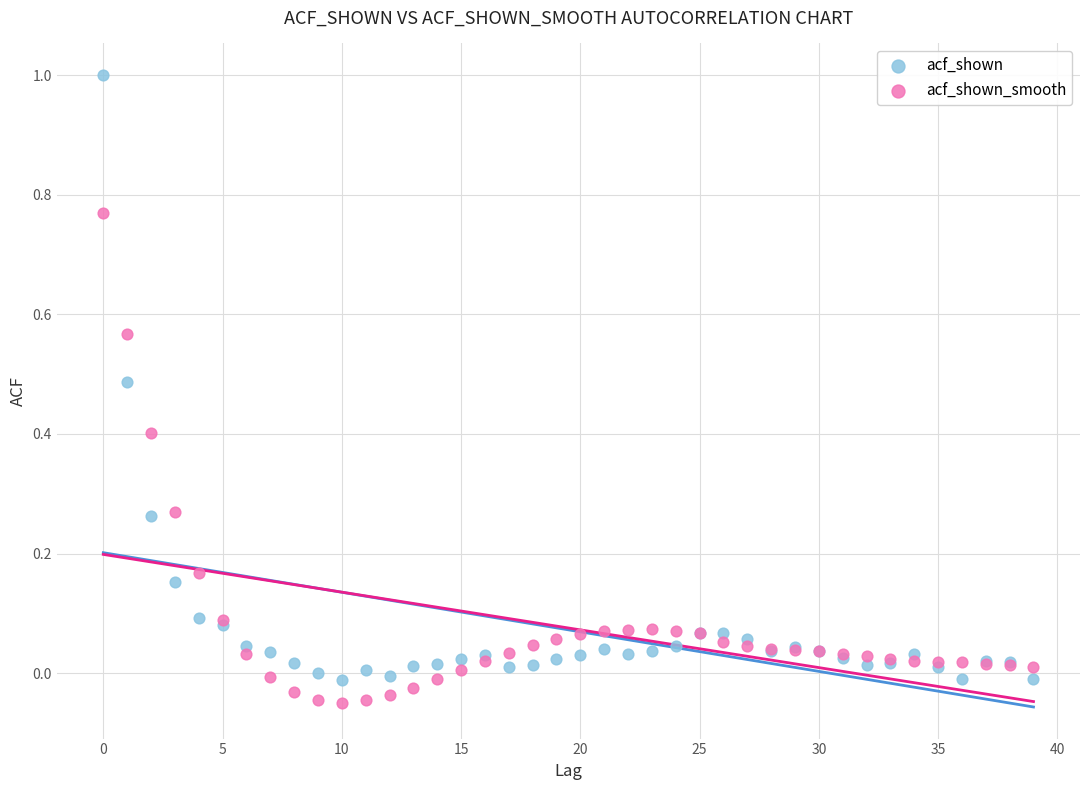

Which series has the largest Y range (max minus min)?

acf_shown